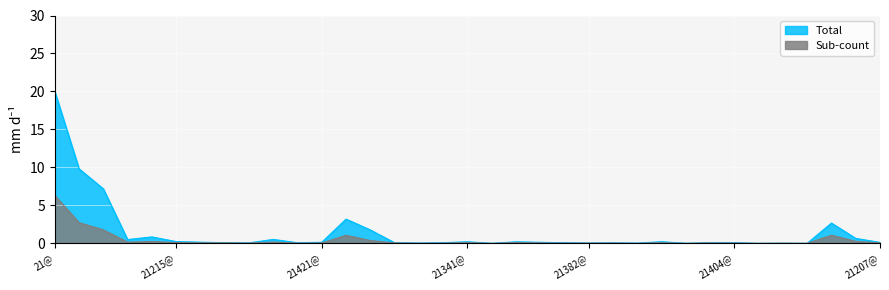

The value of Total at 21323@ is 0.1. True or false?

True